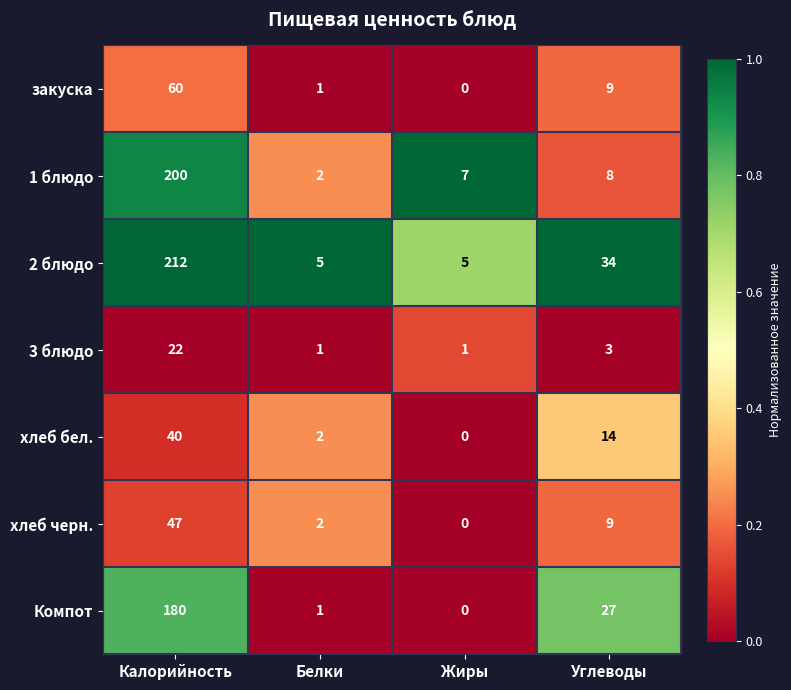

Read the Компот value at Калорийность, to the nearest 10.

180